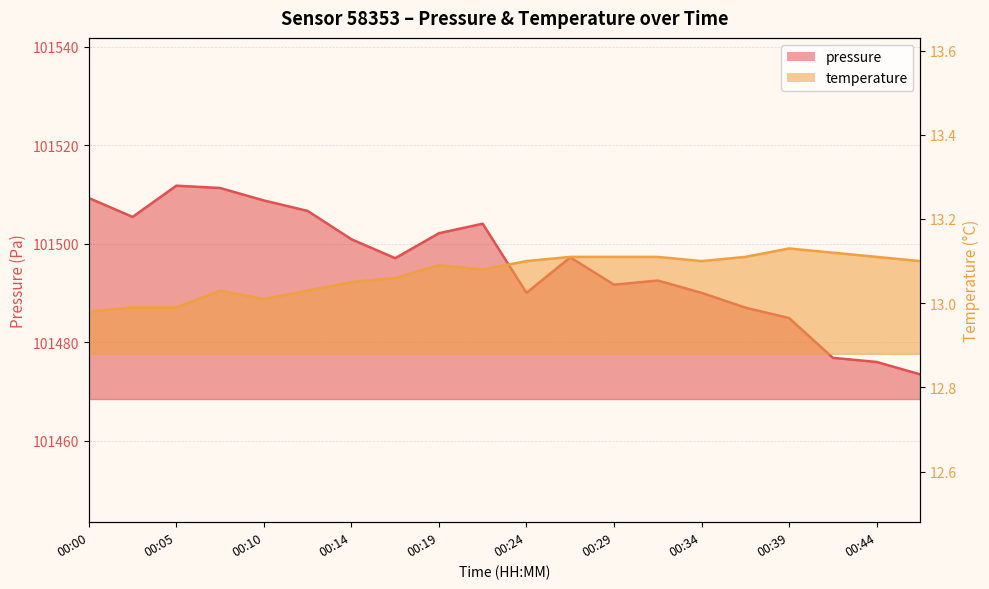

Is it true that temperature equals 6.0 at 00:27?

False